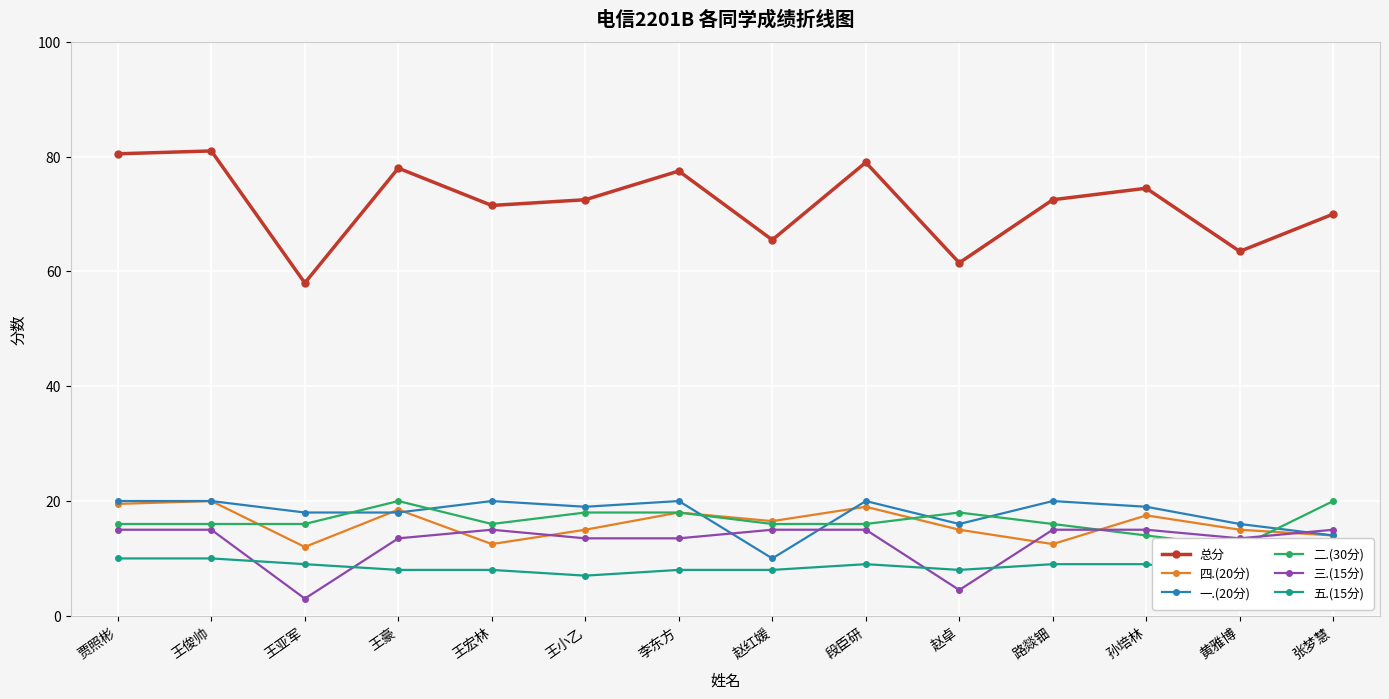

How many values in the 二.(30分) series are below 16?

2